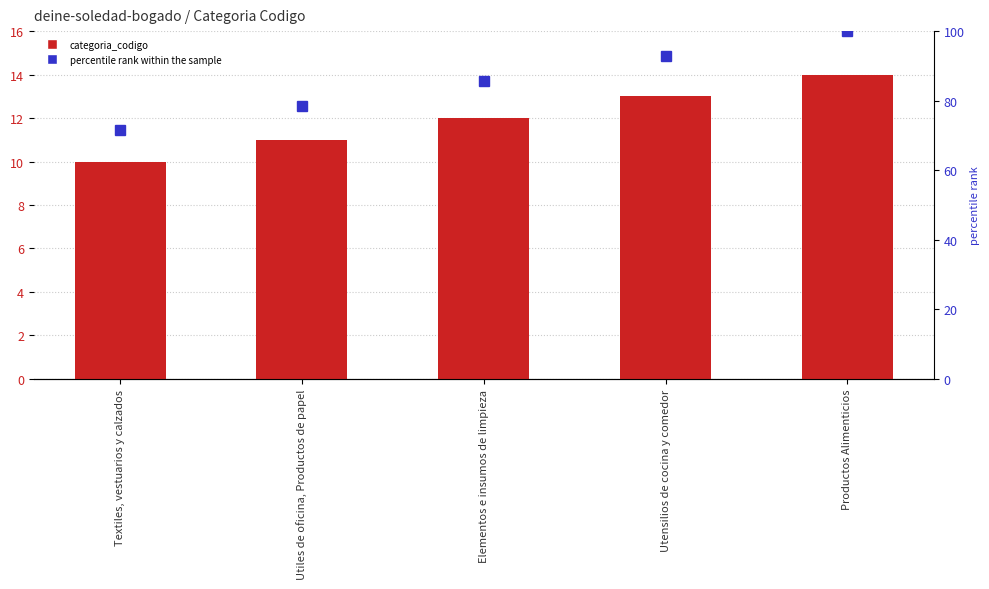

At which label does categoria_codigo reach its minimum?

Textiles, vestuarios y calzados